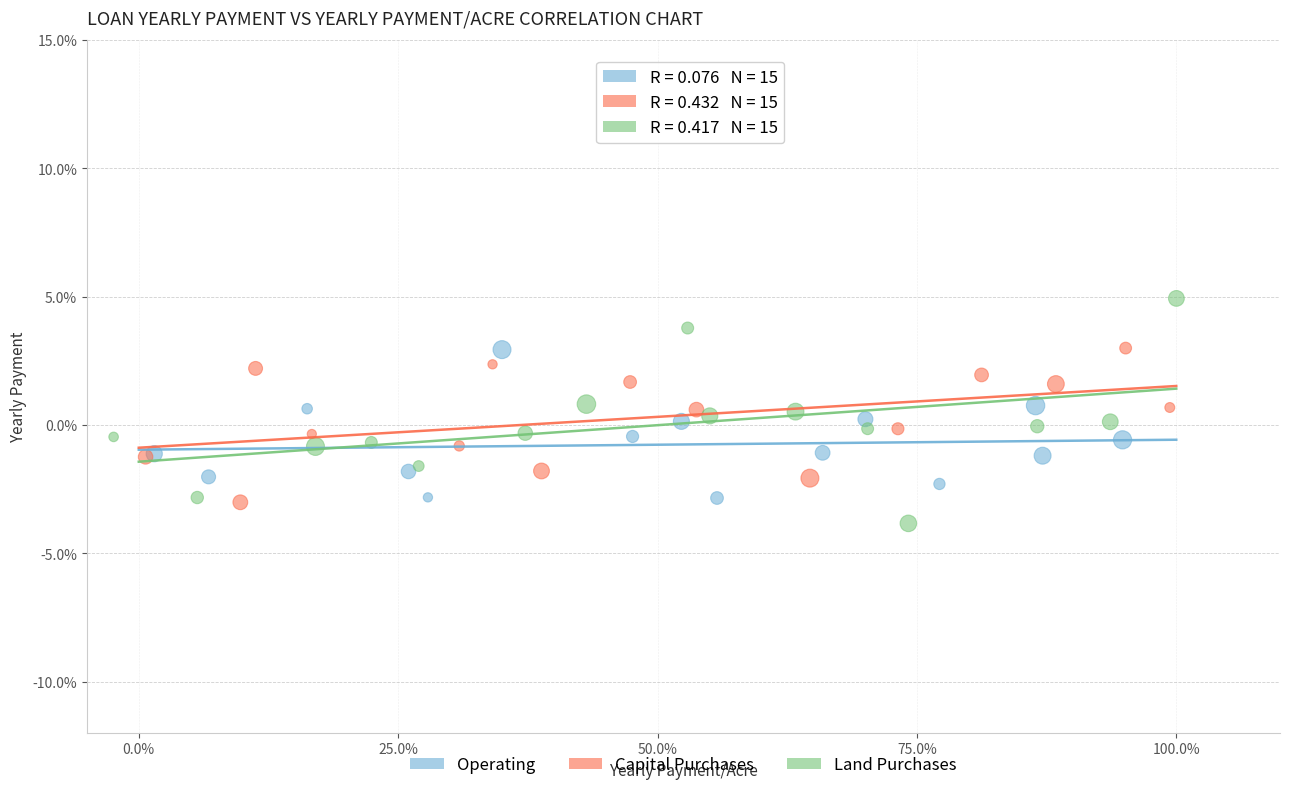

Which series reaches the maximum Y coordinate?

Land Purchases